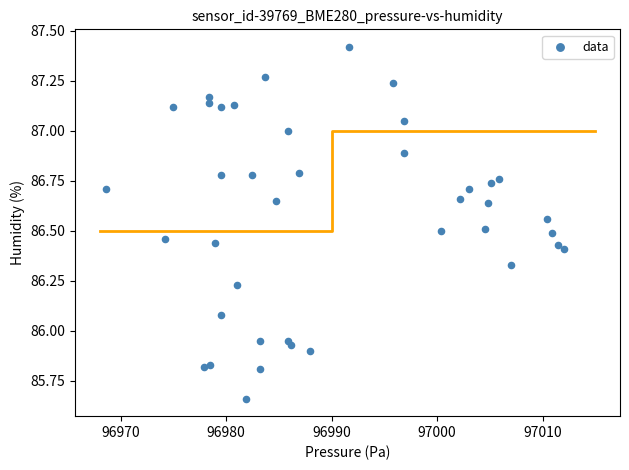

What is the range of X values (max minus min)?

43.4